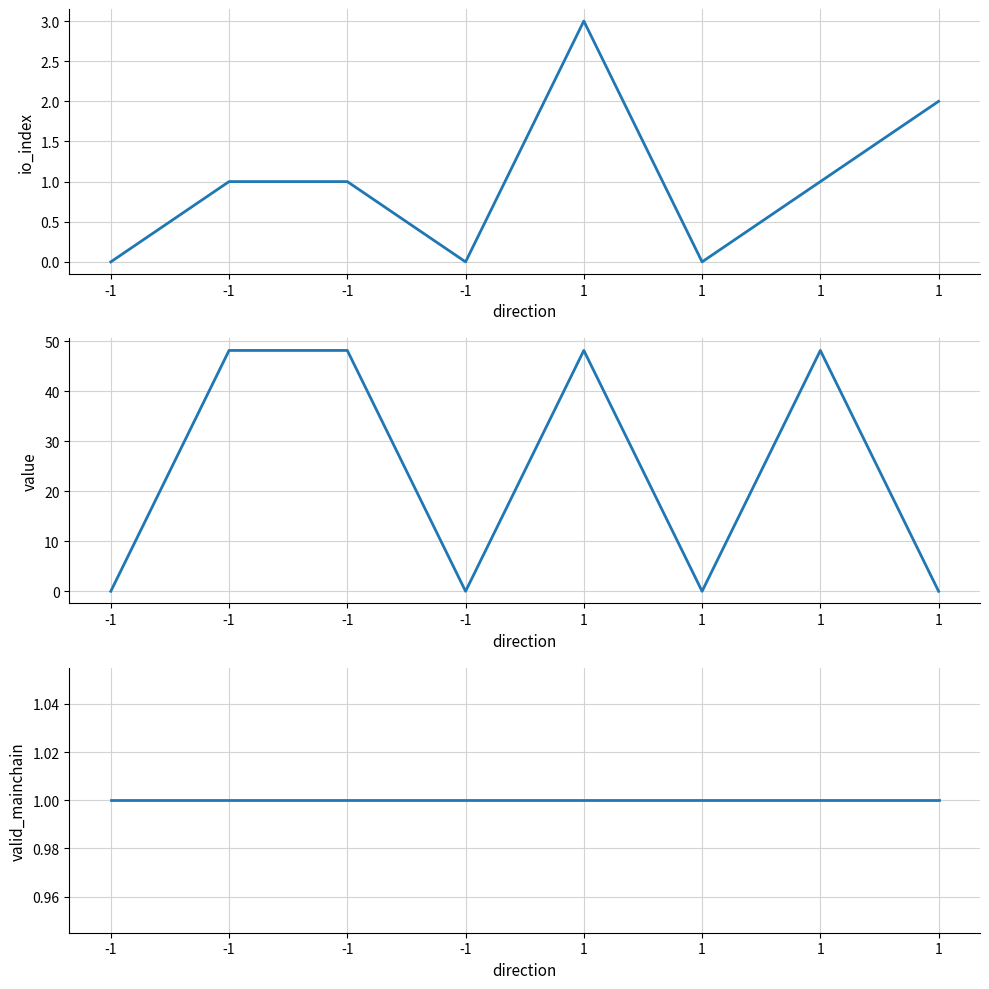

Which category has the highest value in the valid_mainchain series?

-1